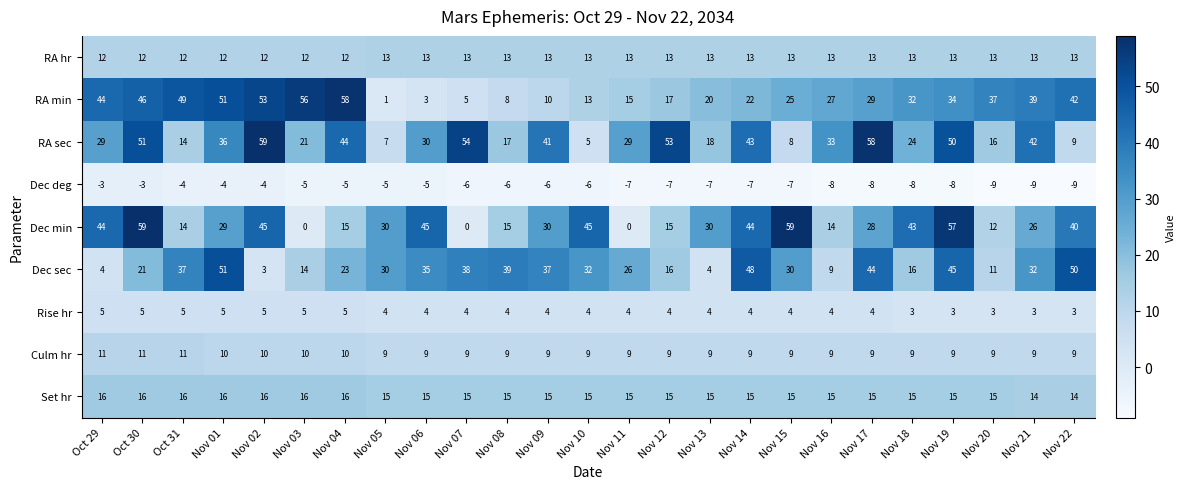

What is the difference between the RA sec values at Nov 12 and Nov 01?

17